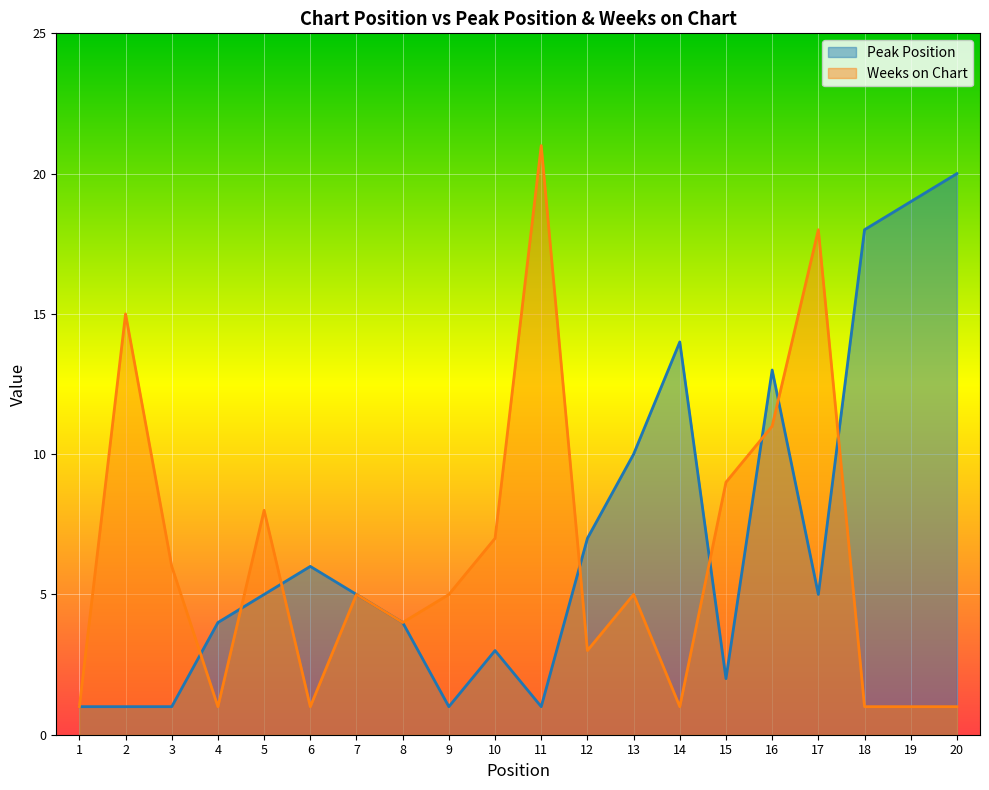

List the labels in order of Weeks on Chart value, smallest first.

1, 4, 6, 14, 18, 19, 20, 12, 8, 7, 9, 13, 3, 10, 5, 15, 16, 2, 17, 11